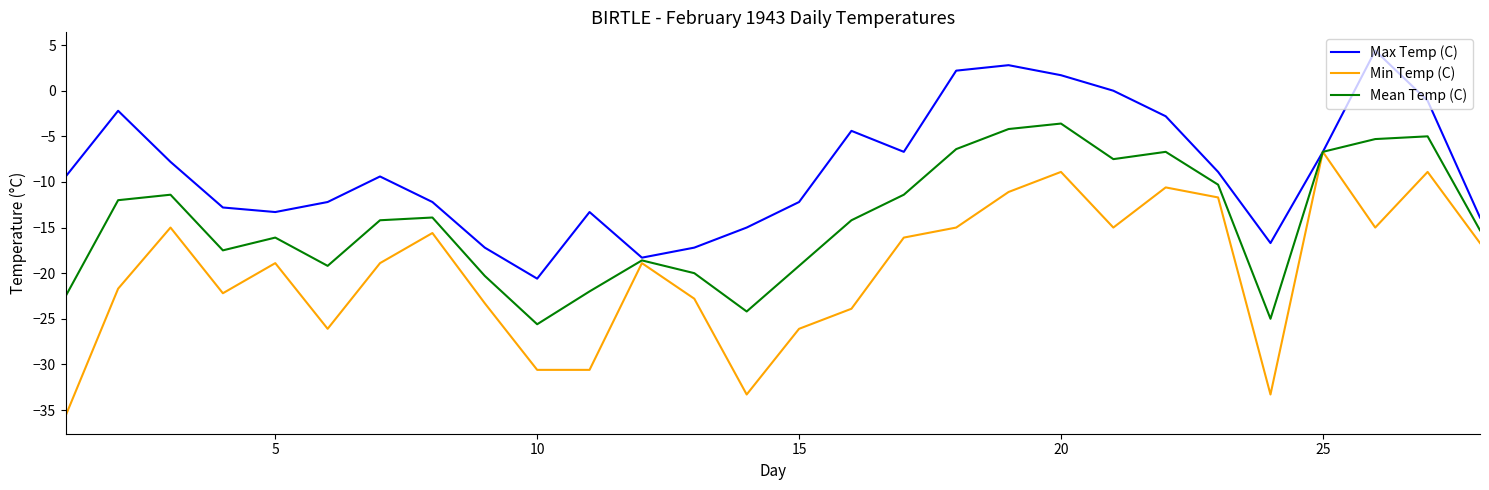

Which series has the largest total across all categories?

Max Temp (C)